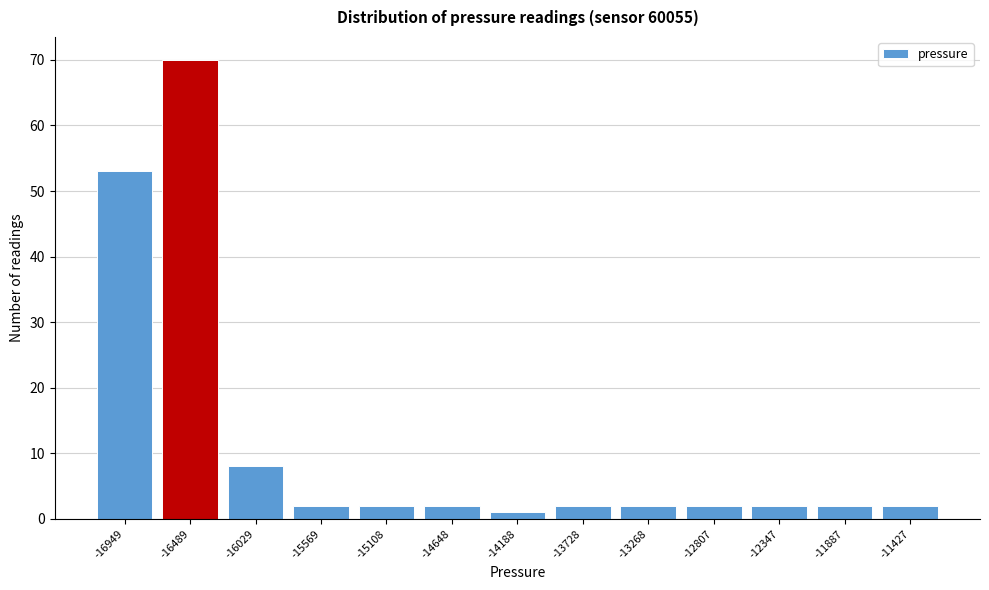

Reading left to right, transcribe this chart: for each bar, give the range it covers on the x-axis and its height. Neither the bar edges nor the heights are printed on the chart, so give them approximately, as read against the axes.

-17200 to -16700: 53
-16700 to -16250: 70
-16250 to -15800: 8
-15800 to -15350: 2
-15350 to -14900: 2
-14900 to -14400: 2
-14400 to -13950: 1
-13950 to -13500: 2
-13500 to -13050: 2
-13050 to -12600: 2
-12600 to -12100: 2
-12100 to -11650: 2
-11650 to -11200: 2